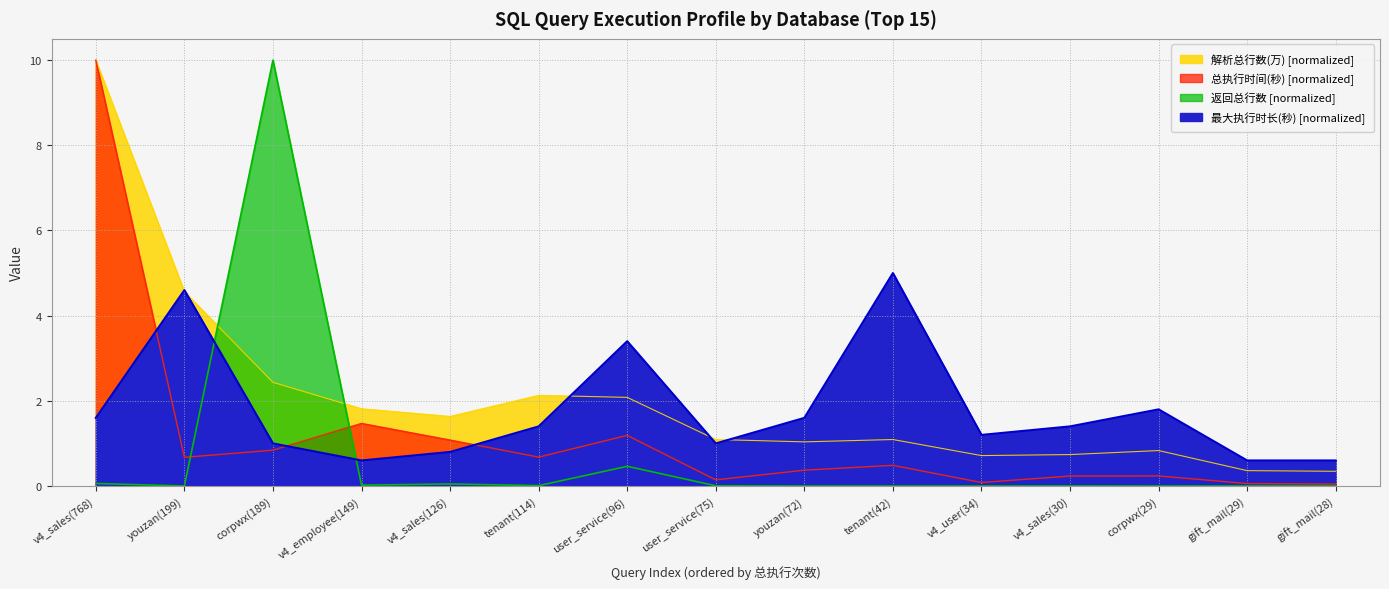

What is the approximate value of 返回总行数 at v4_sales(768)?

0.1